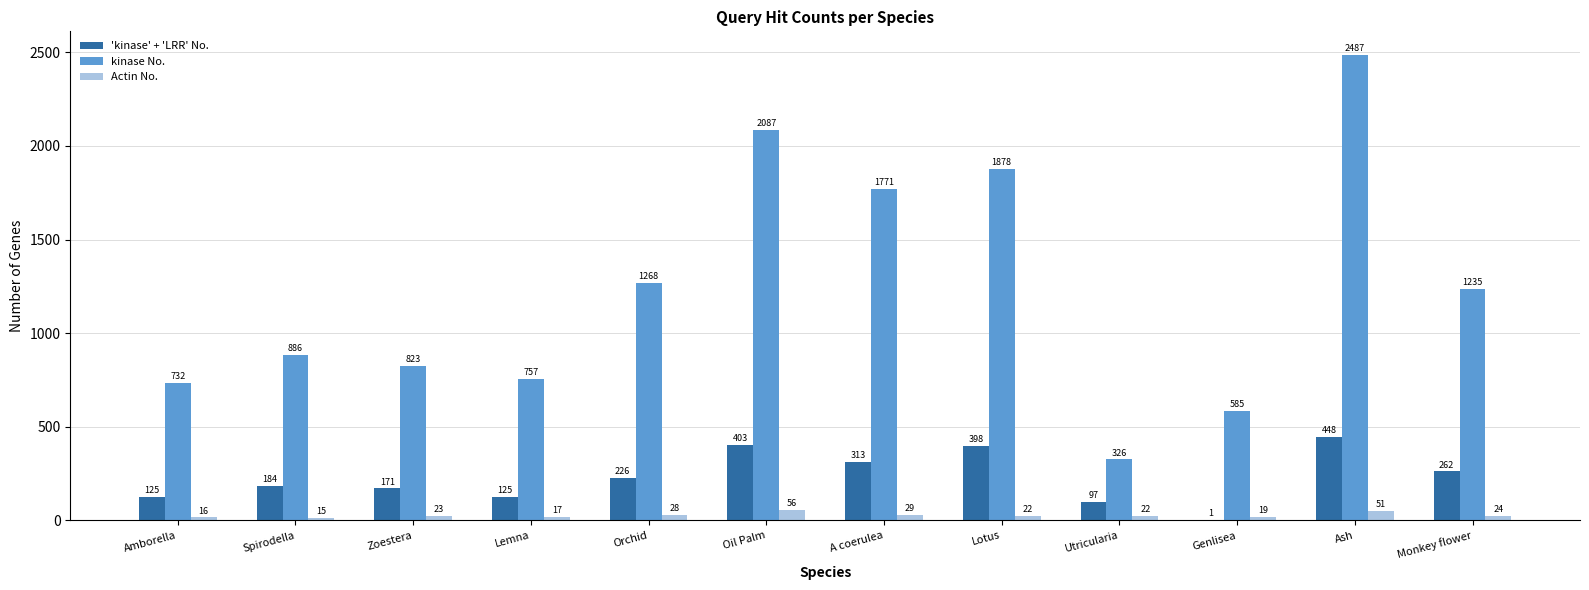

What is the sum of all kinase No. values?

14835